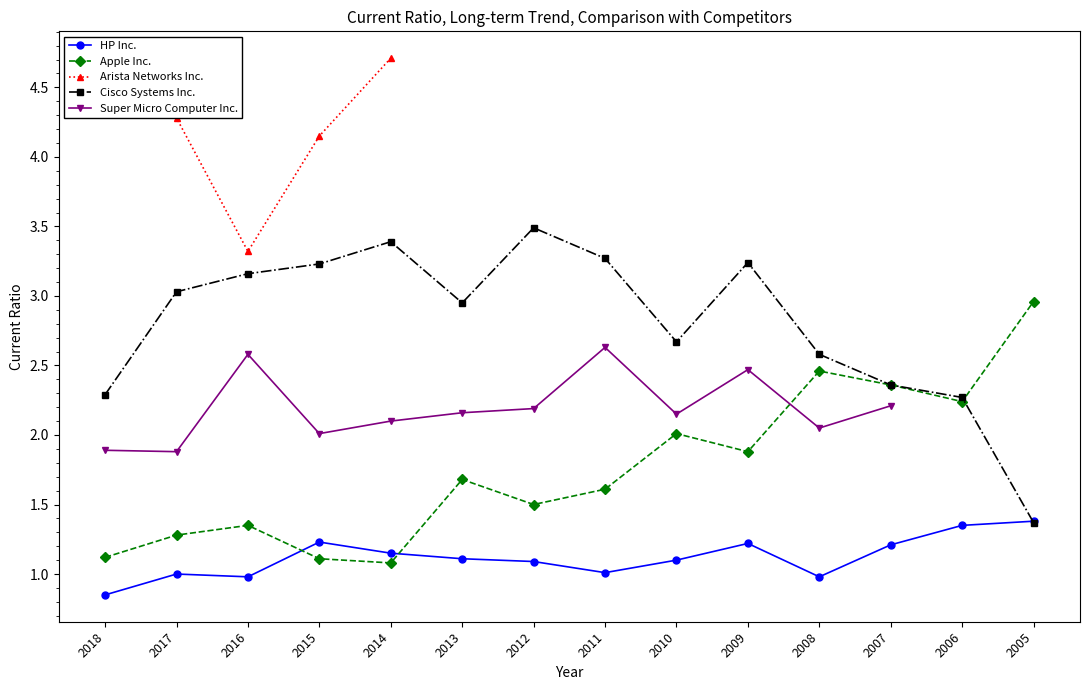

Where is Cisco Systems Inc. nearest to the value 2?

2006